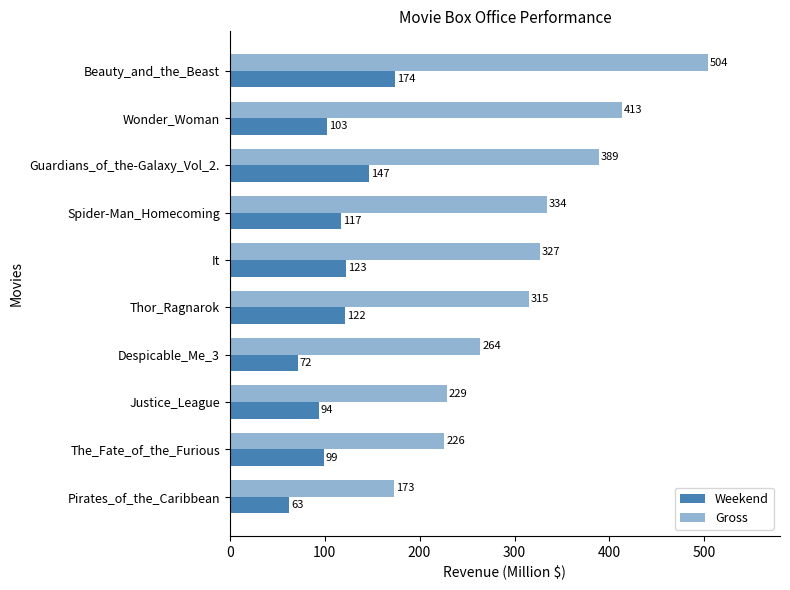

How many data points does each series have?

10